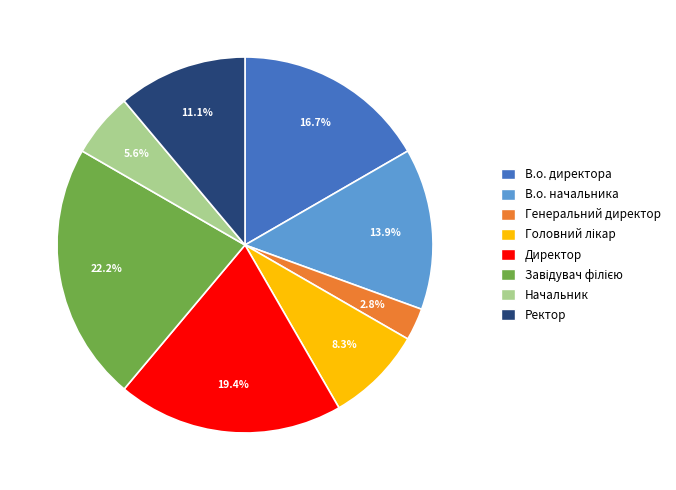

Does Генеральний директор account for over 50% of the chart?

No